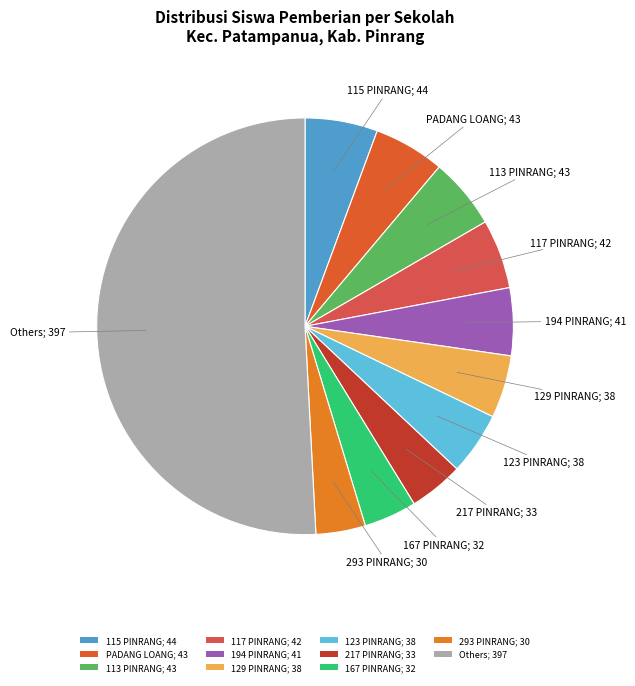

How many segments does this pie chart have?

11